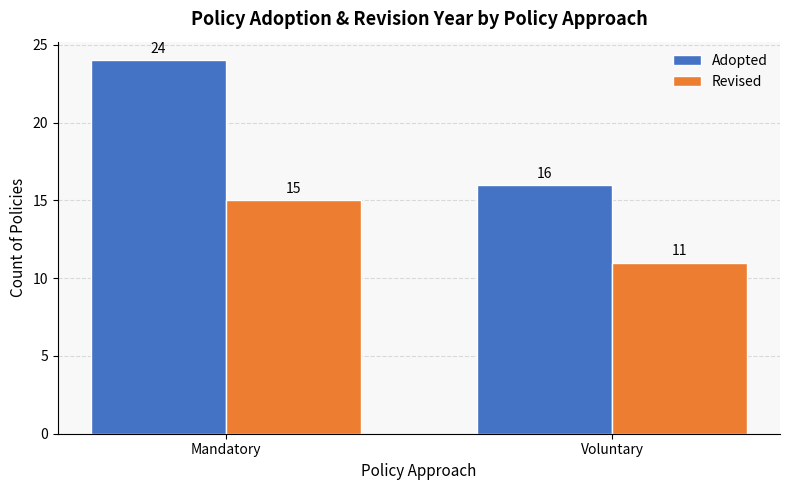

Reading right to left, list all the values displayed in this chart.

Adopted: Voluntary=16	Mandatory=24
Revised: Voluntary=11	Mandatory=15